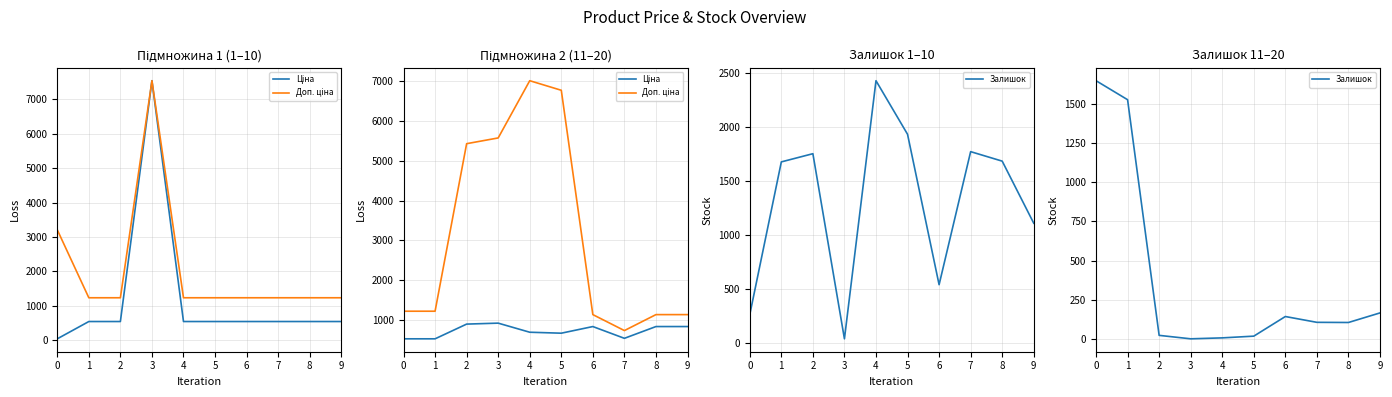

What is the smallest value displayed?

2.0